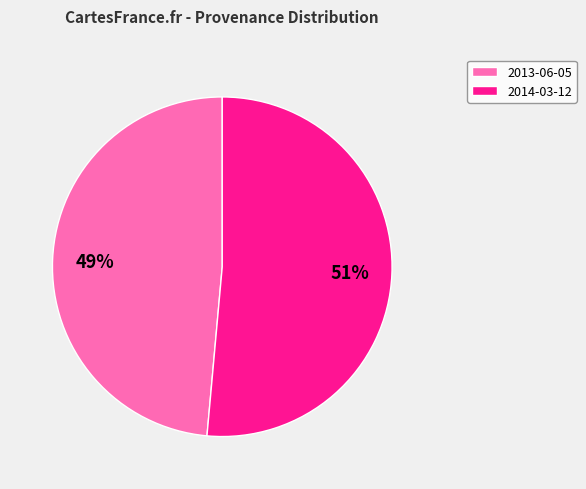

To the nearest percent, what is the average slice percentage?

50%